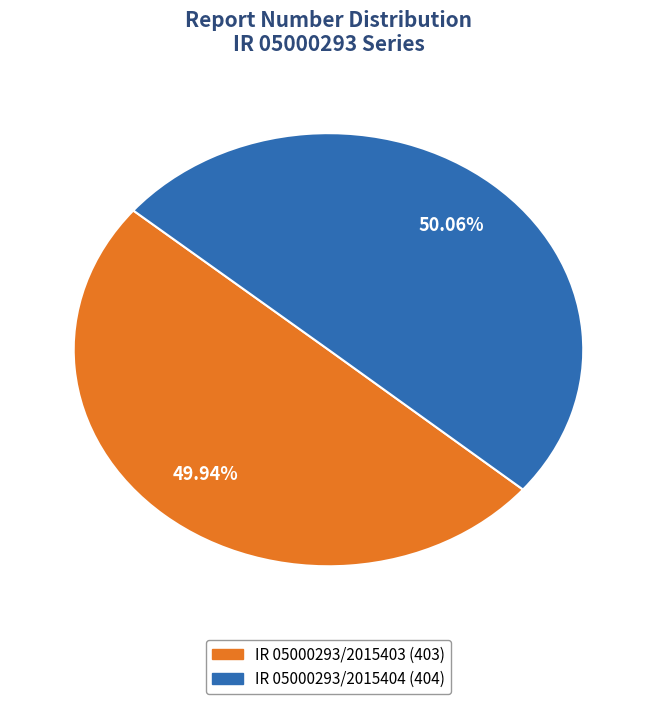

Approximately how many times larger is the value at IR 05000293/2015404 compared to IR 05000293/2015403?

1.0